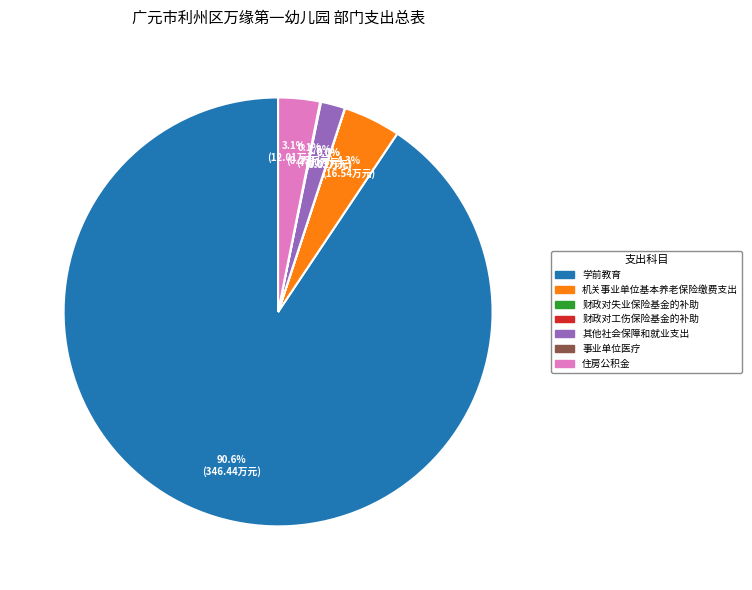

What percentage is the 学前教育 slice, to the nearest percent?

91%